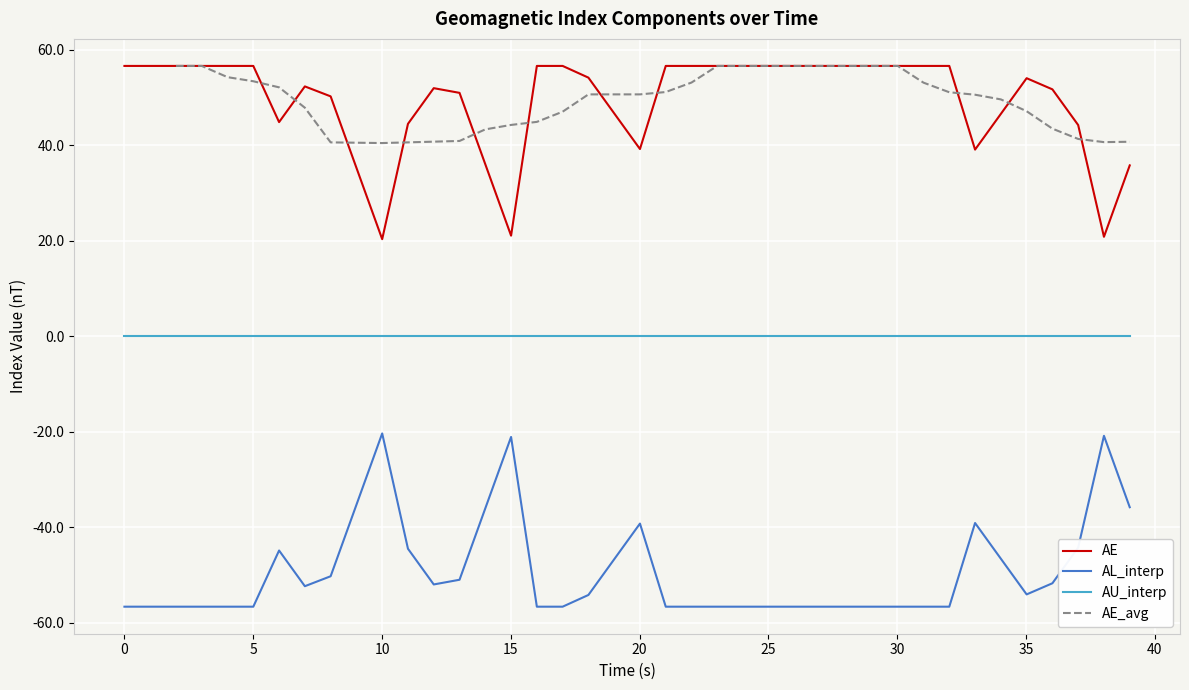

What is the highest value of the AE series?

56.6